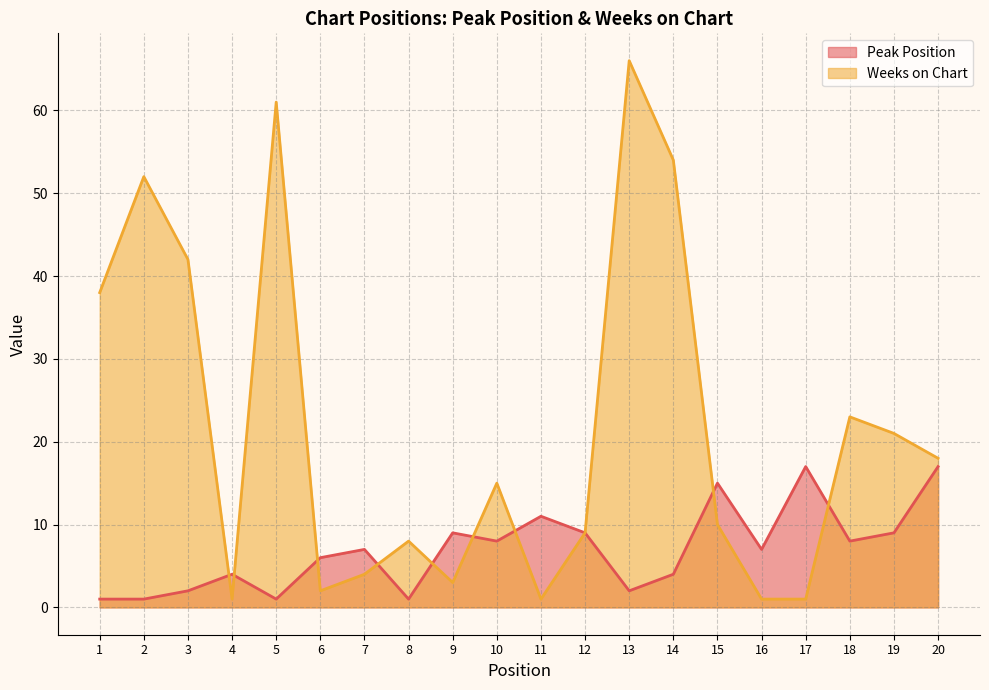

How many data points in Peak Position are less than 7?

9